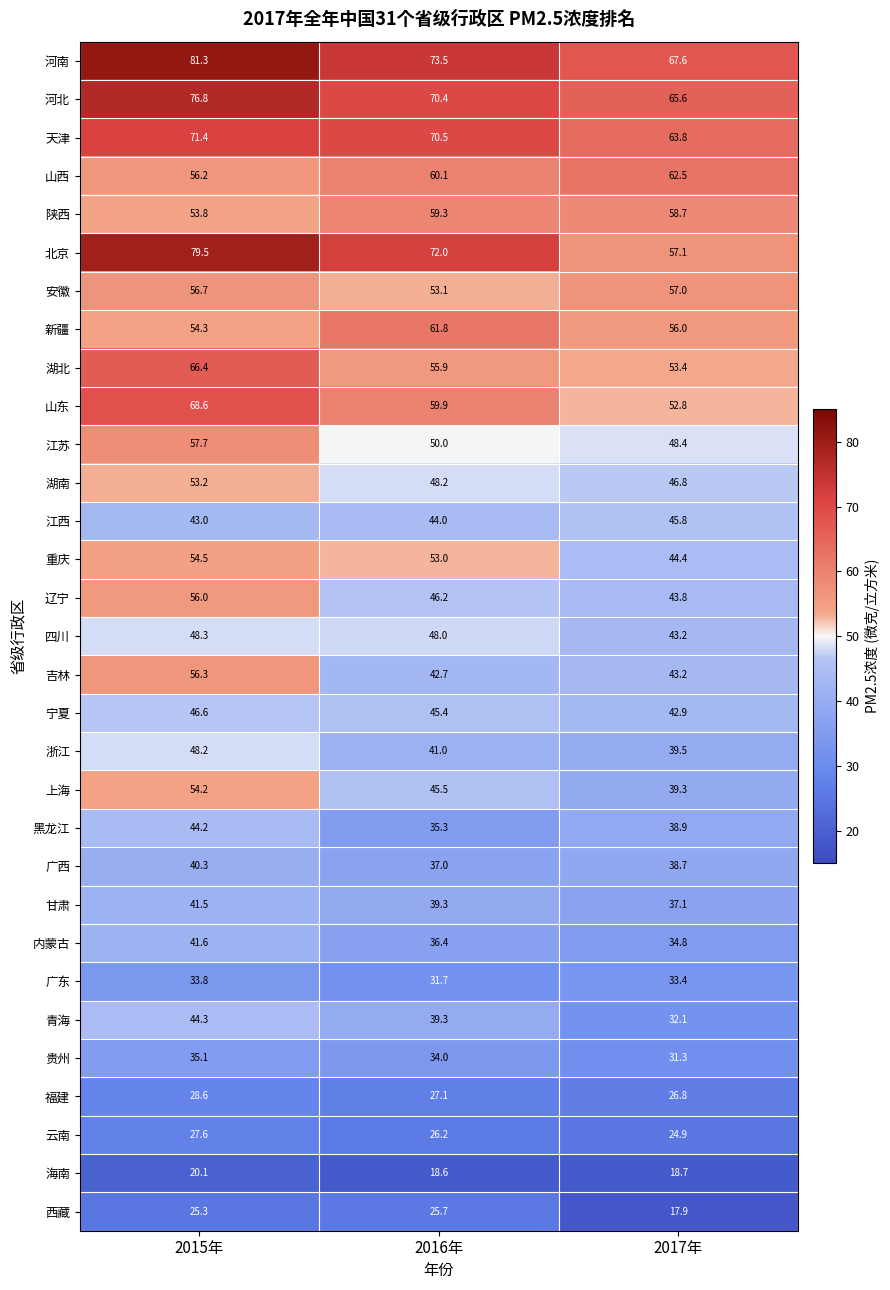

What is the spread (max minus min) of values at 2017年?

49.7